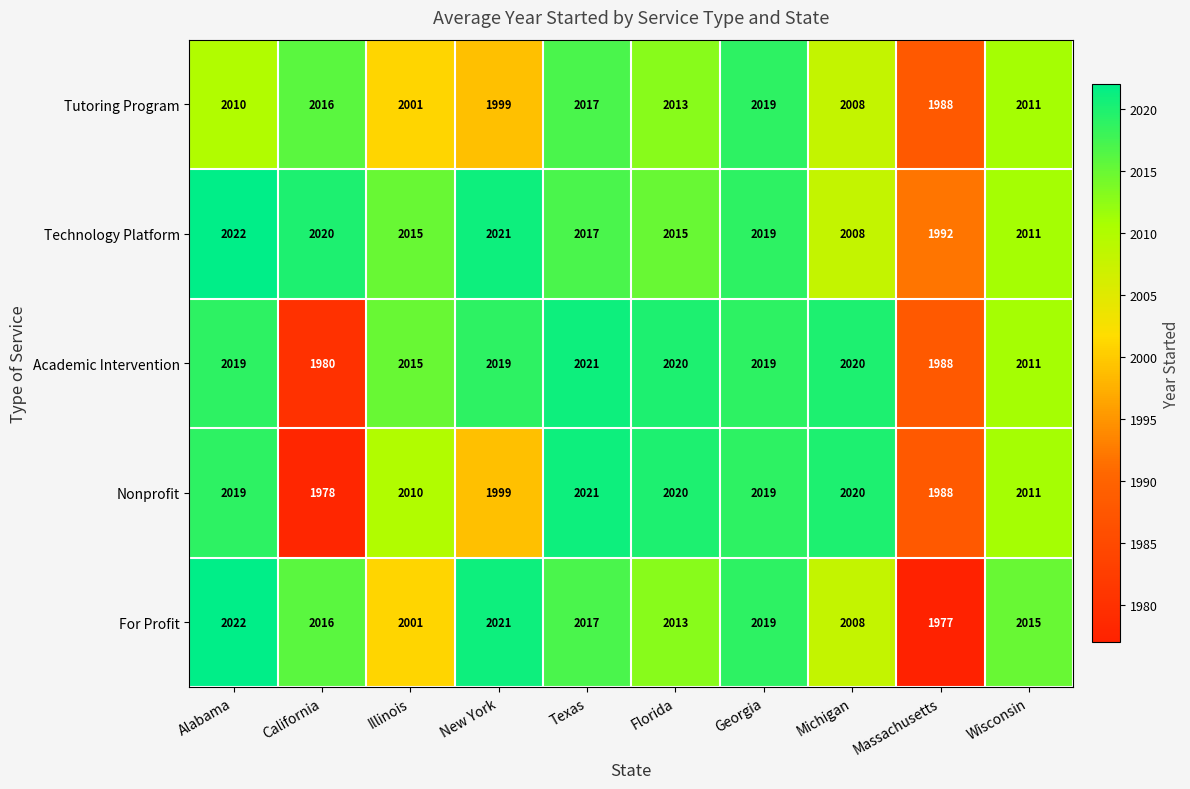

Which series has the largest total across all categories?

Technology Platform